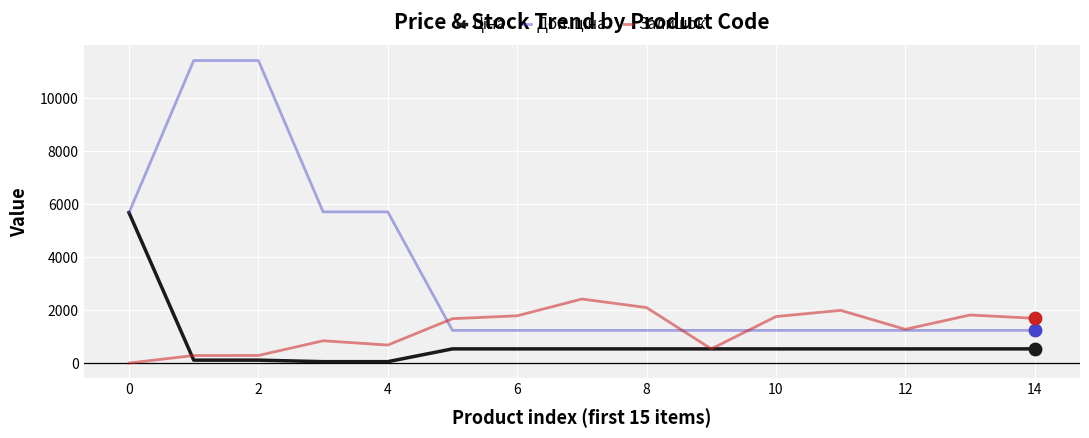

What is the greatest value displayed?

11410.0